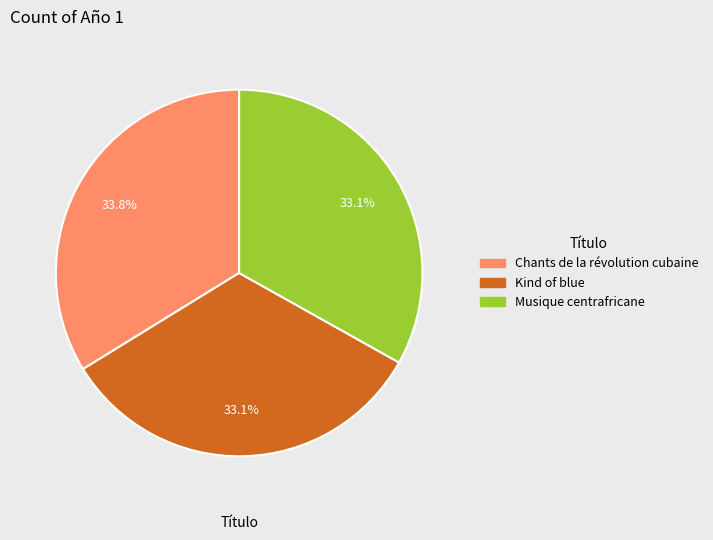

To the nearest percent, what is the average slice percentage?

33%